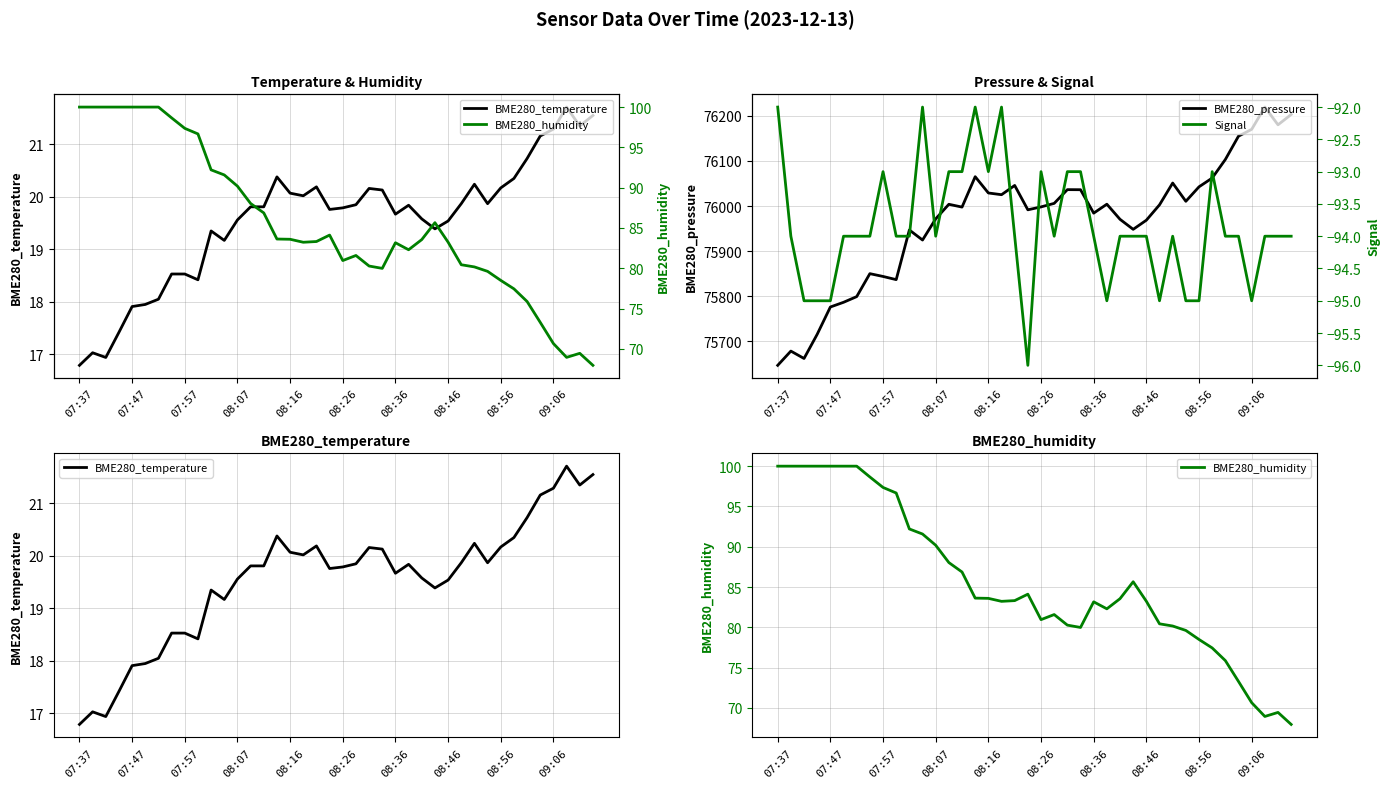

What is the highest value of the BME280_pressure series?

76219.2